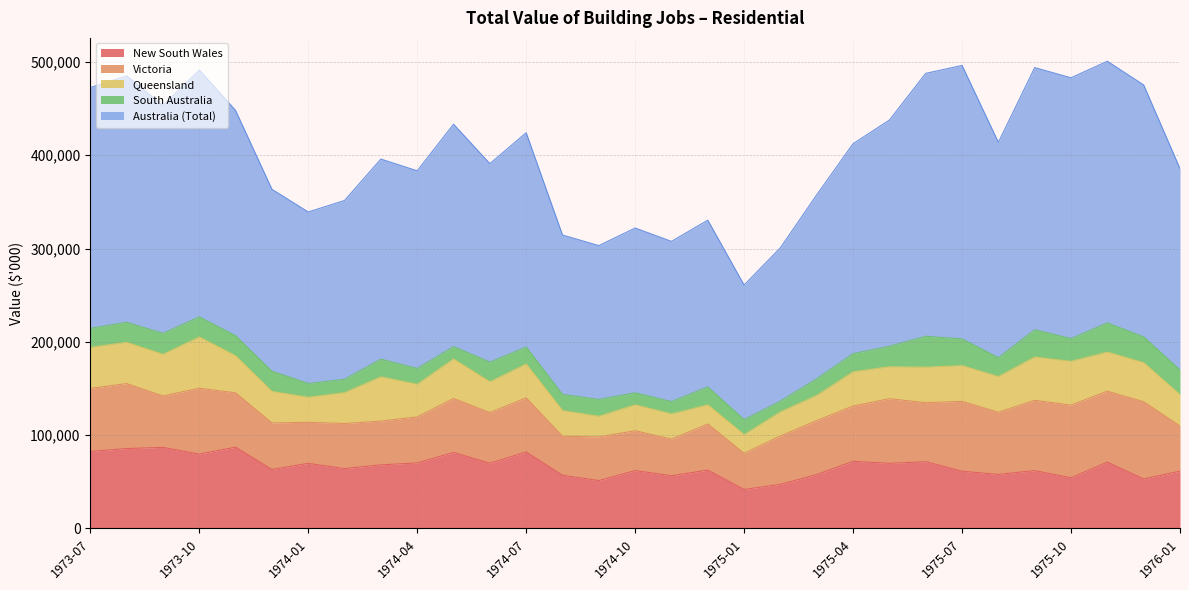

What is the sum of all Queensland values?

1106665